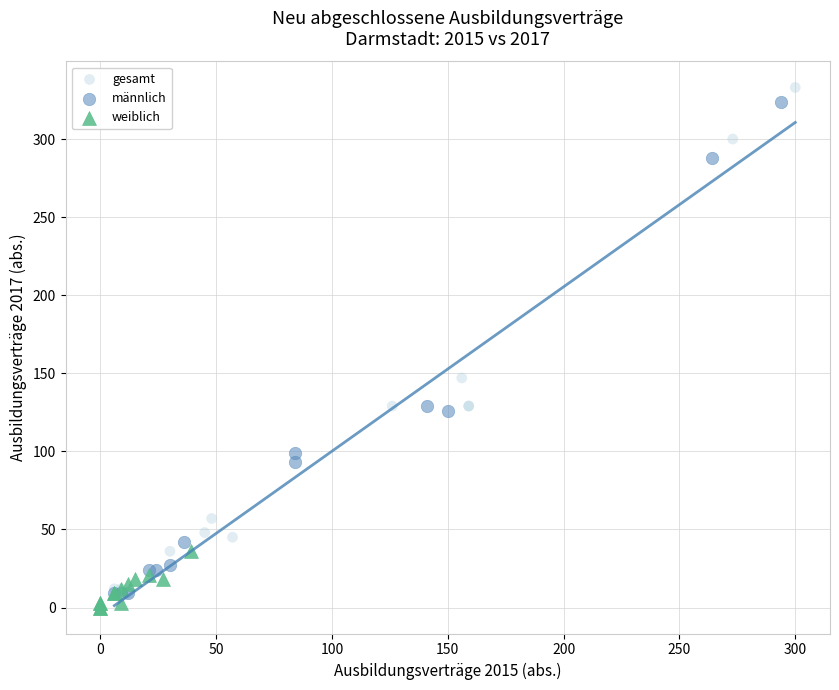

Which series has the widest spread of Y values?

gesamt